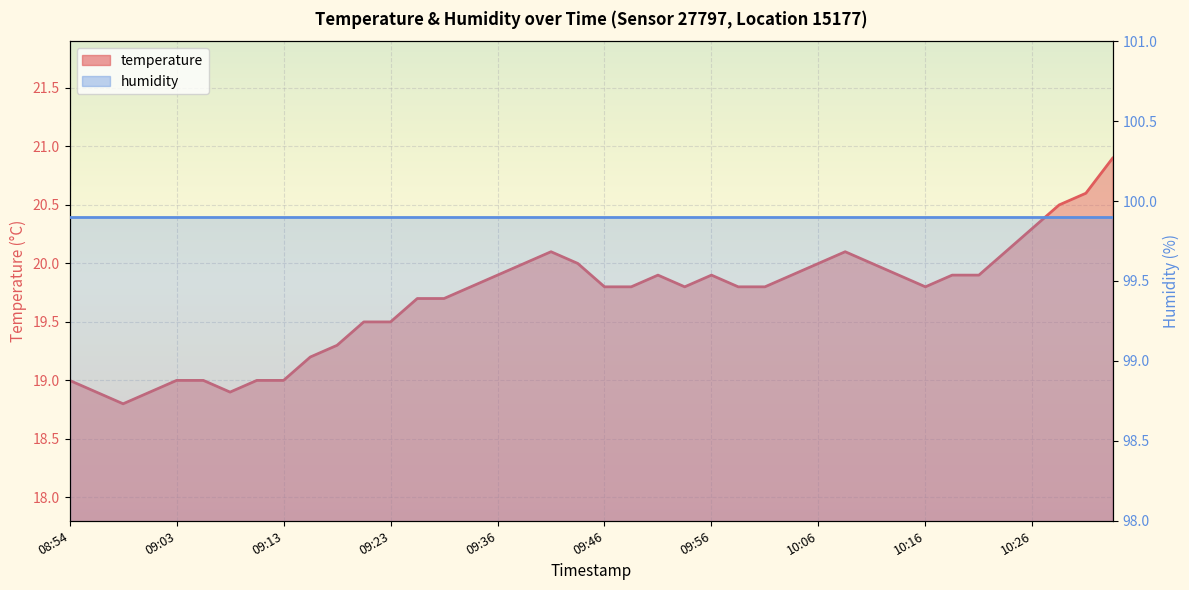

Rank the series by their average value, from highest to lowest.

humidity, temperature